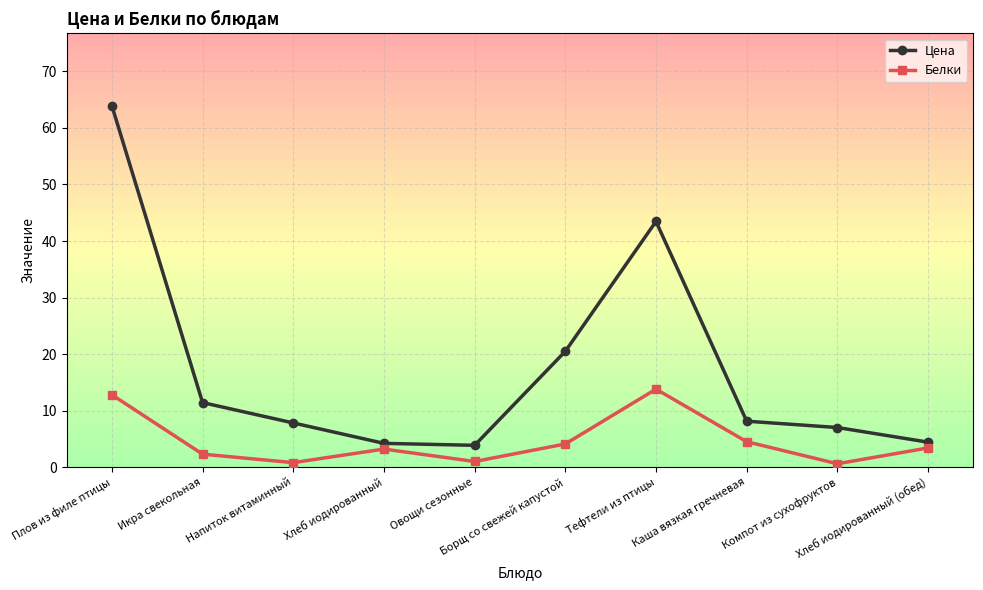

At how many categories does at least one series exceed 53?

1